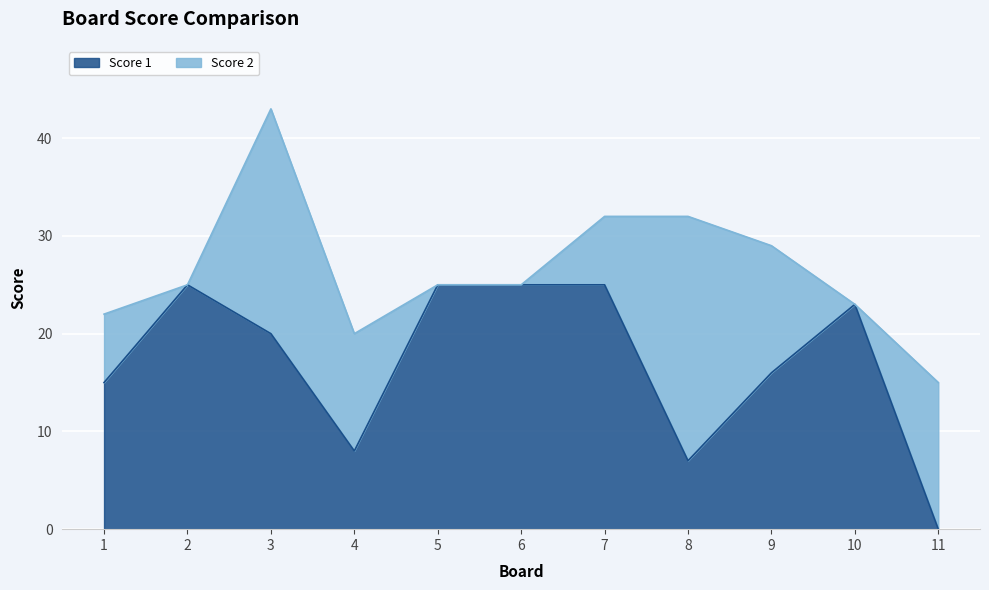

Which label corresponds to the largest value in the chart?

2